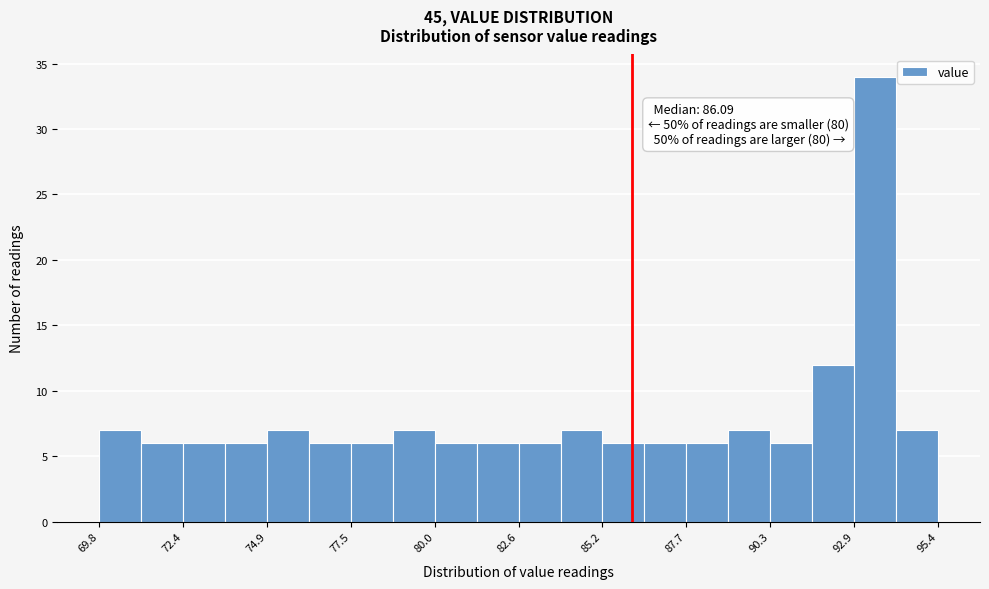

Read against the x-axis, roughly where is the centre of the tallest bar?

93.5